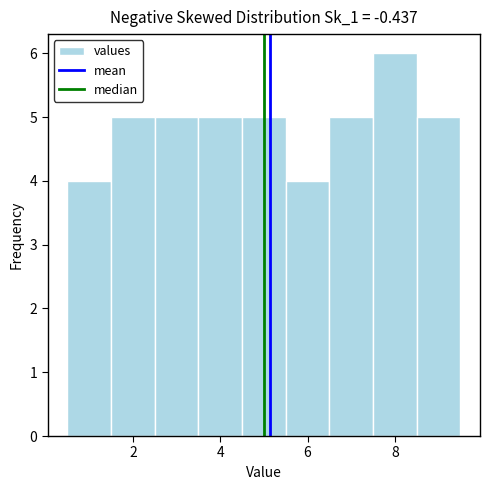

What is the height of the bar covering 8.5 to 9.5 on the x-axis? Neither the bar edges nor the heights are printed on the chart, so give them approximately, as read against the axes.

5